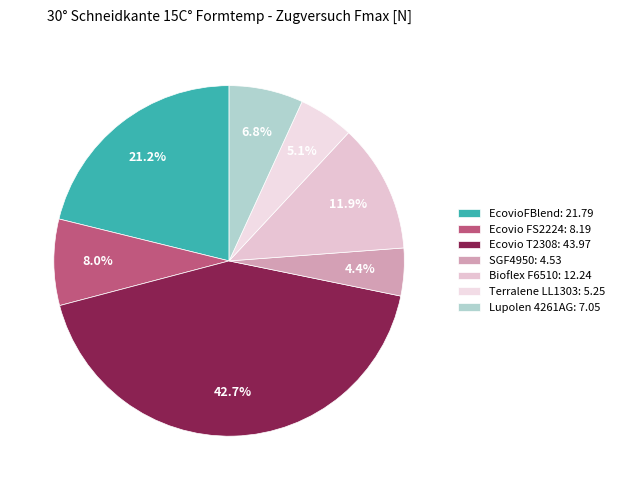

Does EcovioFBlend represent more than half of the total?

No